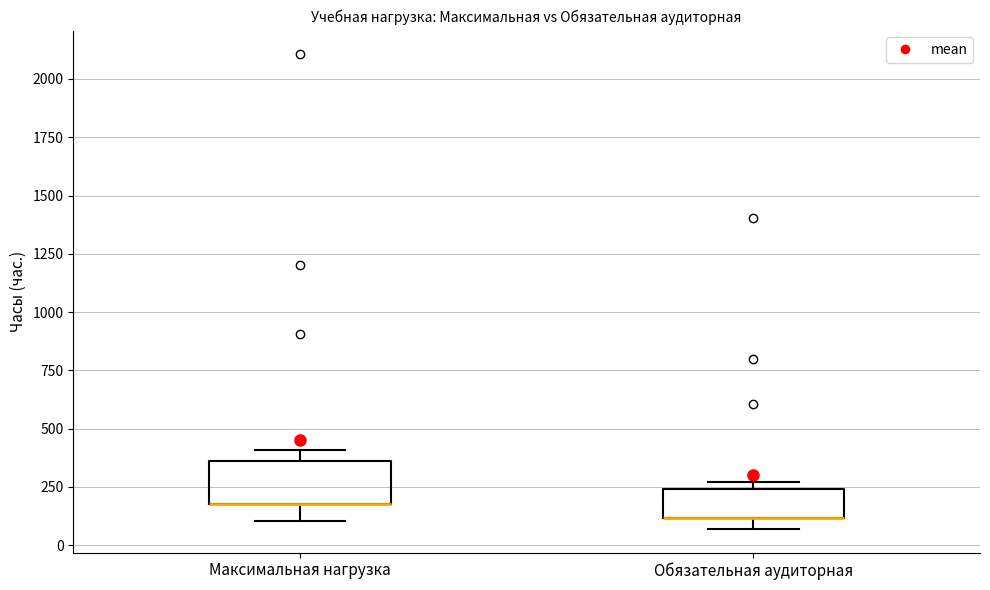

Reading left to right, transcribe this box plot: for each box, give where its median line is, the range the box spans, and where its two whiskers end, as read against the y-axis. The values are not printed on the chart, so give them approximately, as read against the axis.

Максимальная нагрузка: median 200 (drawn on the box's lower edge), box 200 to 350, whiskers 100 to 400
Обязательная аудиторная: median 100 (drawn on the box's lower edge), box 100 to 250, whiskers 50 to 250 (just above the box's upper edge)